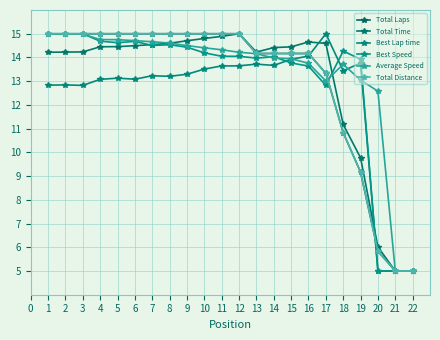

What is the sum of all Best Speed values?

286.1